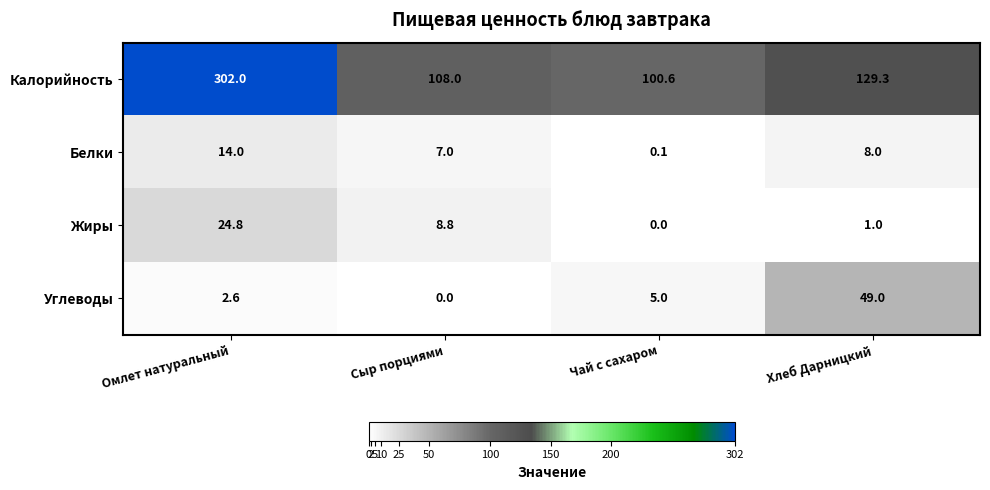

Reading left to right, extract all data points from this chart.

Калорийность: Омлет натуральный=302.0	Сыр порциями=108.0	Чай с сахаром=100.6	Хлеб Дарницкий=129.3
Белки: Омлет натуральный=14.0	Сыр порциями=7.0	Чай с сахаром=0.1	Хлеб Дарницкий=8.0
Жиры: Омлет натуральный=24.8	Сыр порциями=8.8	Чай с сахаром=0.0	Хлеб Дарницкий=1.0
Углеводы: Омлет натуральный=2.6	Сыр порциями=0.0	Чай с сахаром=5.0	Хлеб Дарницкий=49.0